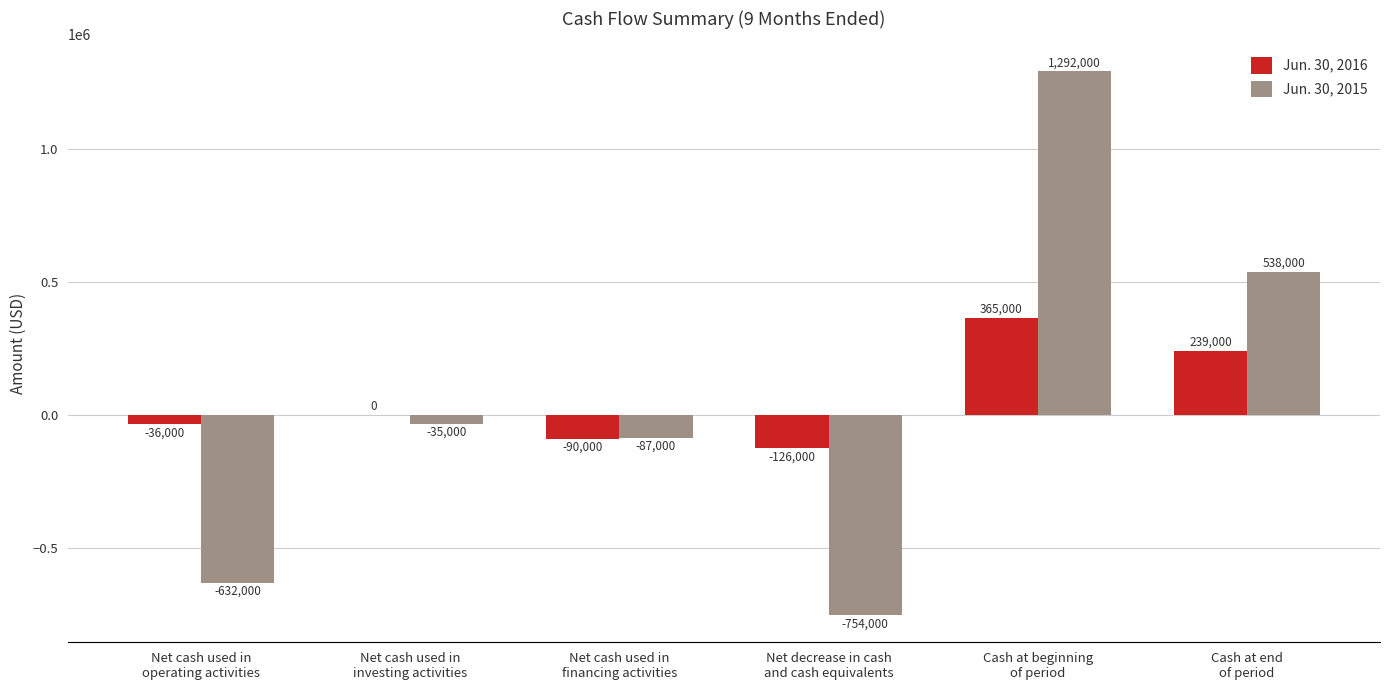

What is the maximum value shown in the chart?

1292000